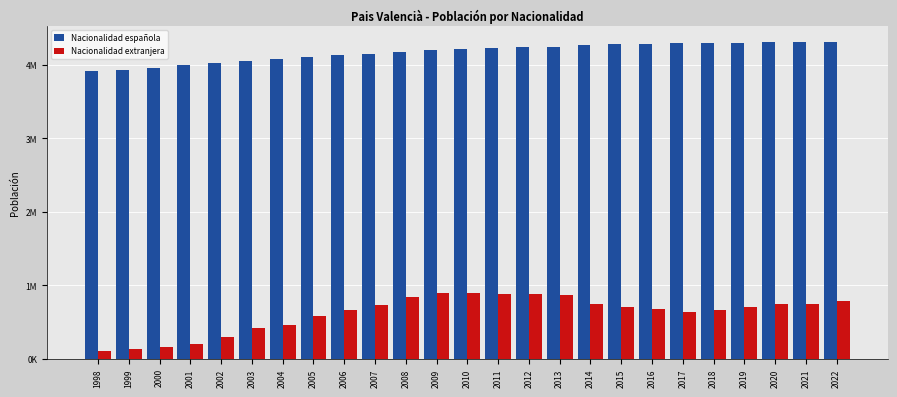

What are all the series names shown in the legend?

Nacionalidad española, Nacionalidad extranjera